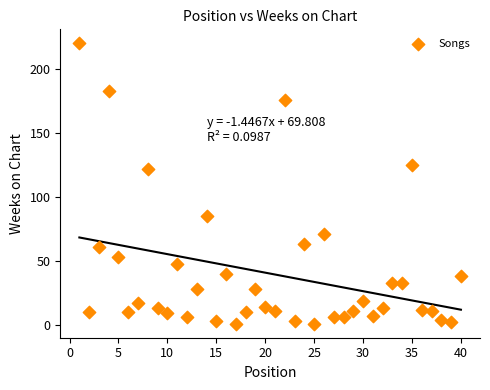

What Y value in the scatter plot is closest to 110?

122